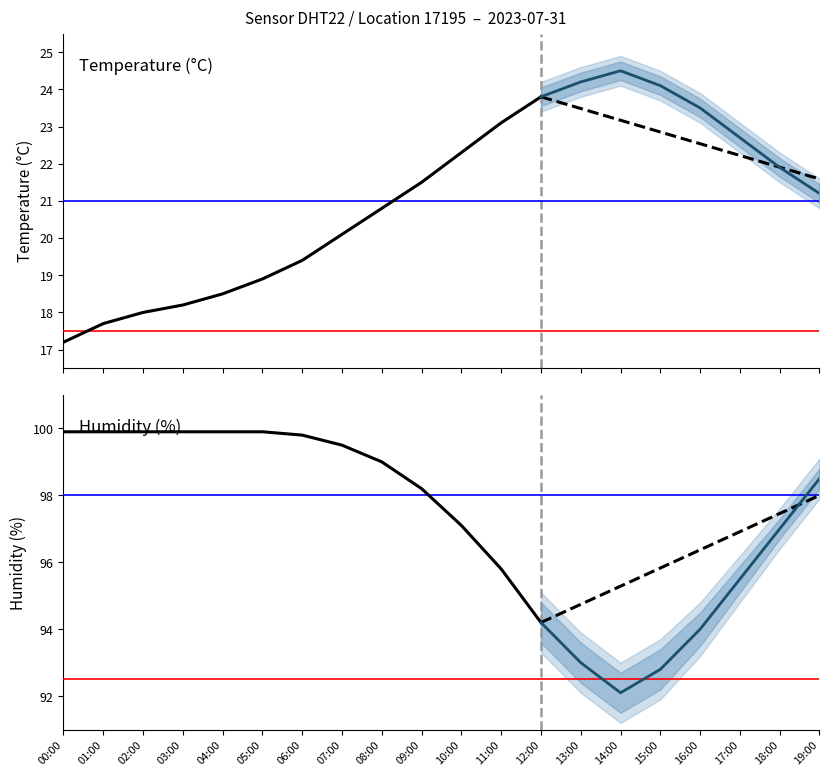

Reading left to right, extract all data points from this chart.

temperature: 17.2	17.7	18.0	18.2	18.5	18.9	19.4	20.1	20.8	21.5	22.3	23.1	23.8
humidity: 99.9	99.9	99.9	99.9	99.9	99.9	99.8	99.5	99.0	98.2	97.1	95.8	94.2